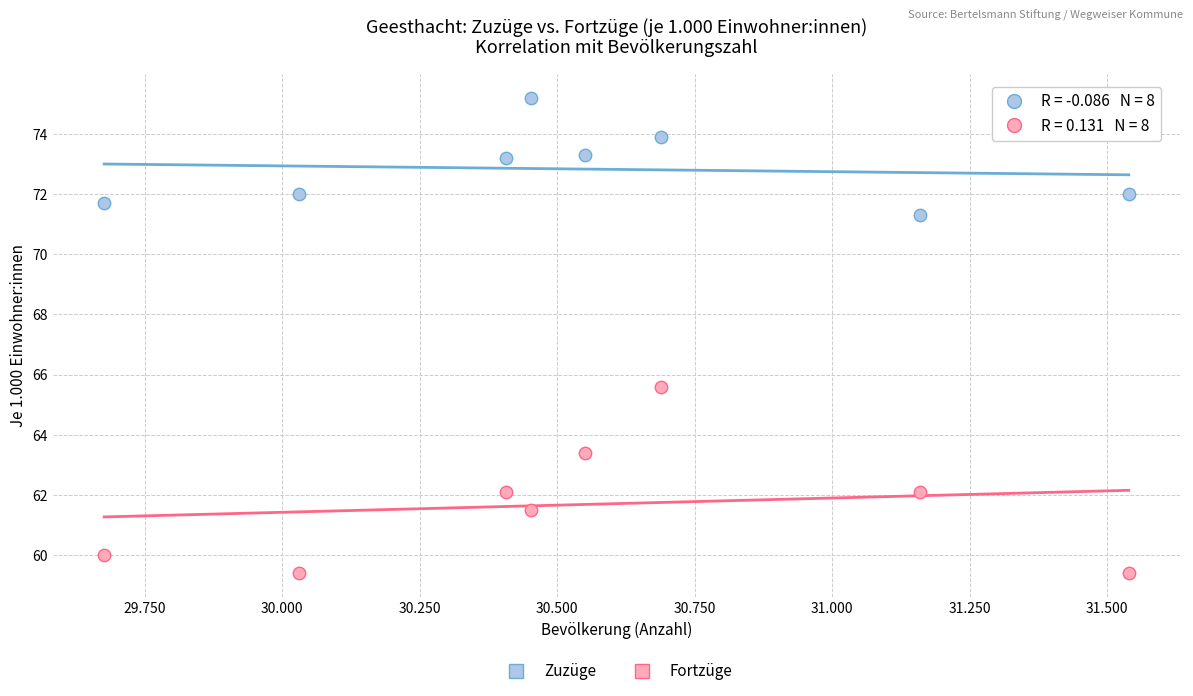

Which series reaches the minimum Y coordinate?

Fortzüge